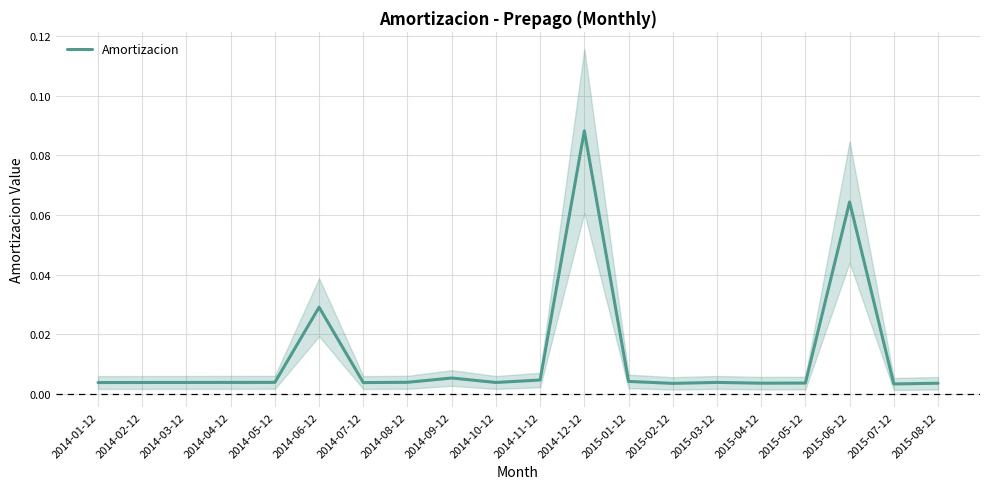

True or false: the data shows 0.0 at 2014-04-12.

False